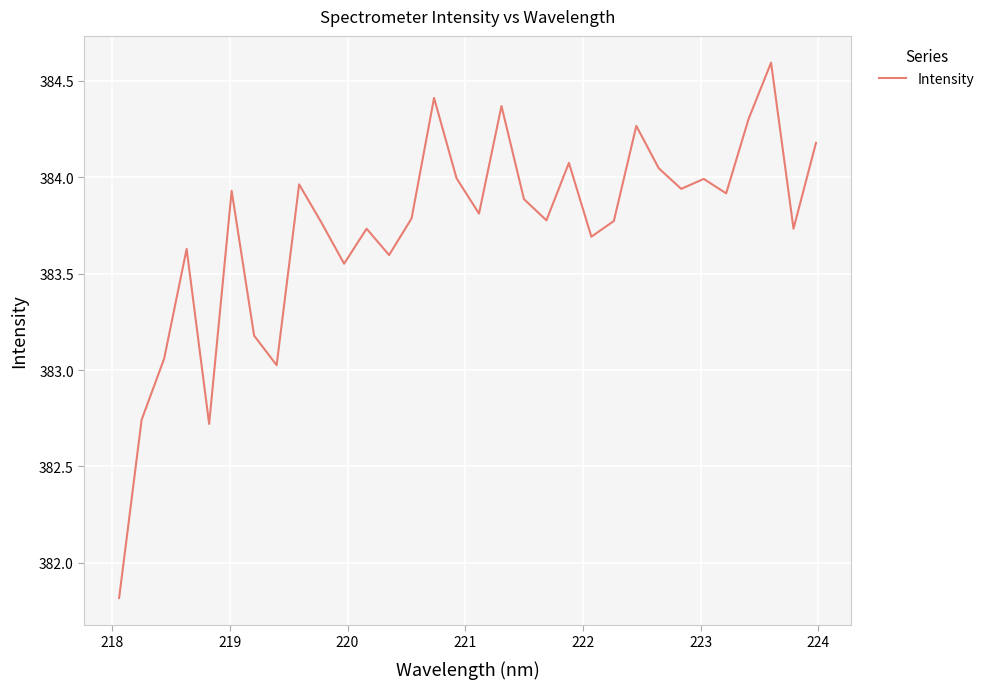

What is the difference between the maximum and minimum values?

2.8